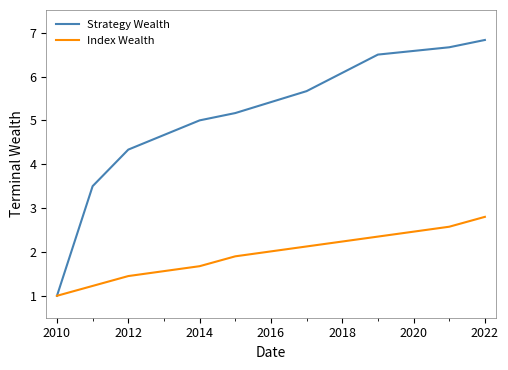

List the series in order of their peak value, highest first.

Strategy Wealth, Index Wealth